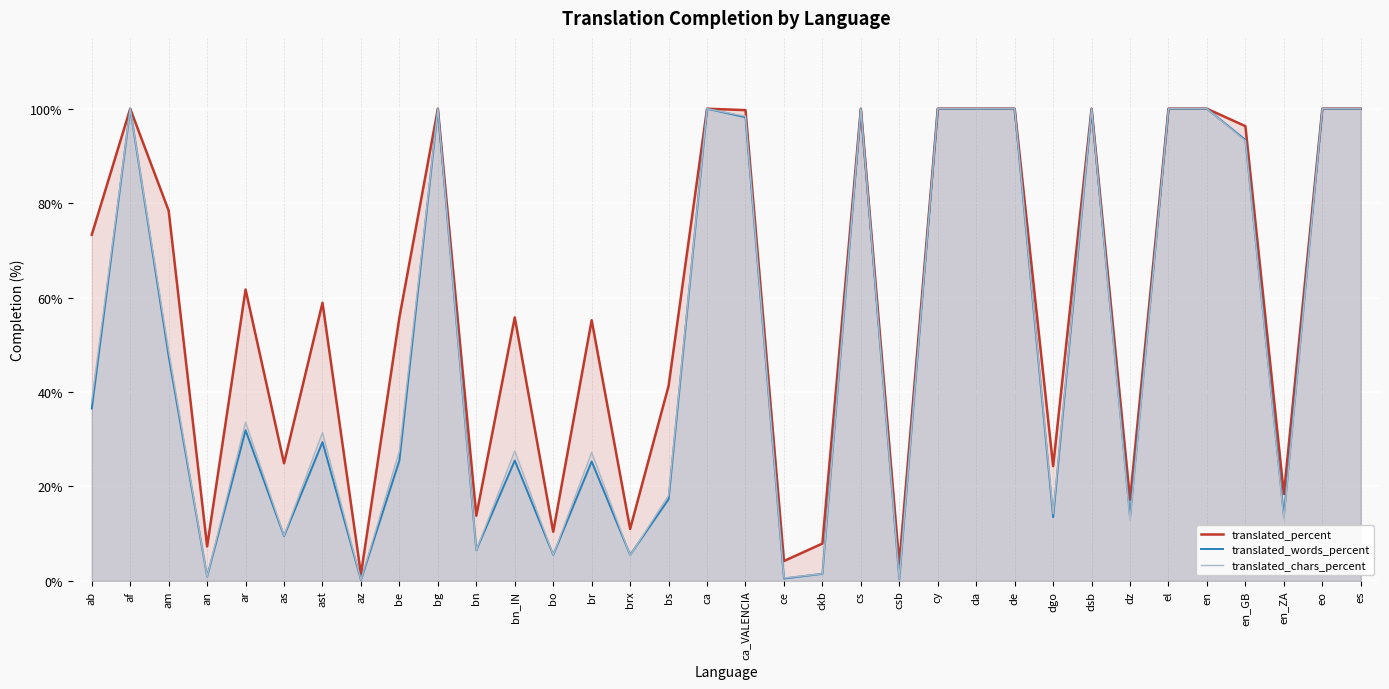

At how many categories does at least one series exceed 84?

14